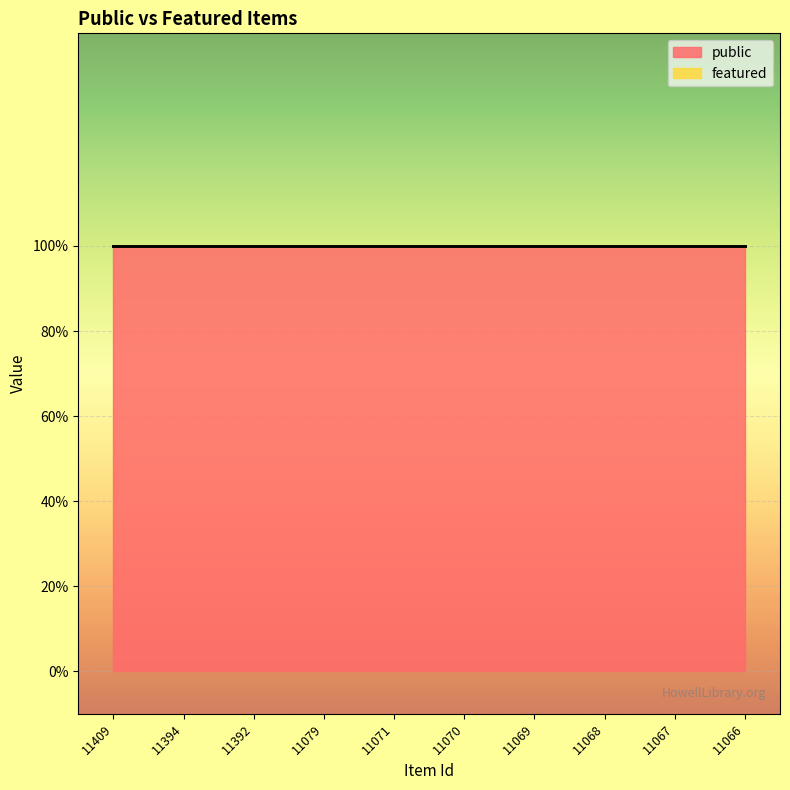

At which category is the sum across all series the highest?

11409